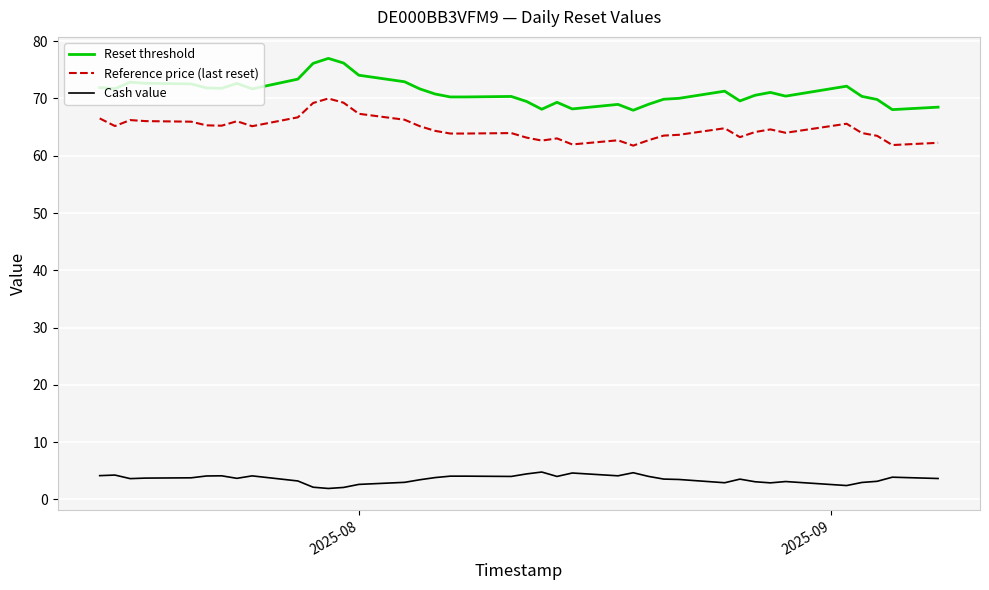

True or false: Reset threshold and Reference price (last reset) intersect in this chart.

False